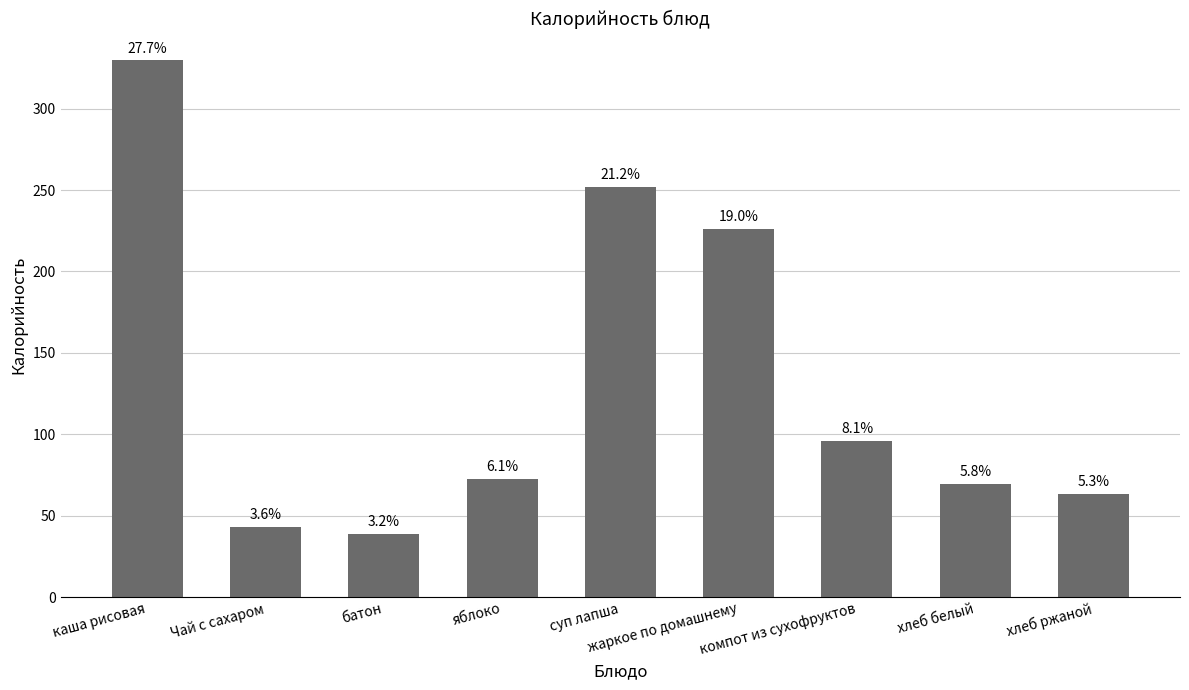

Are the bars horizontal?

No